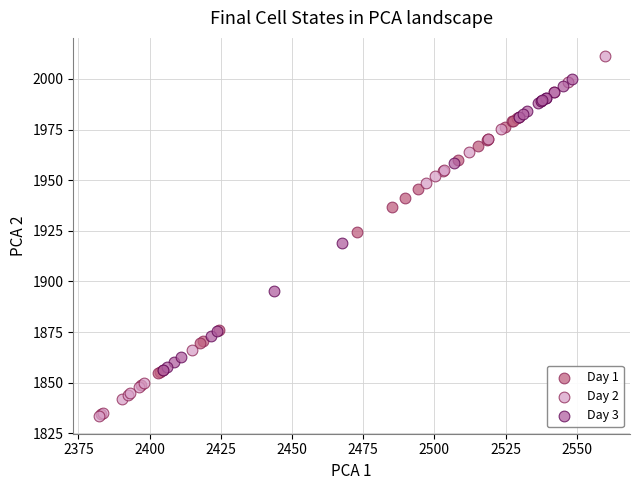

What are all the series names shown in the legend?

Day 1, Day 2, Day 3